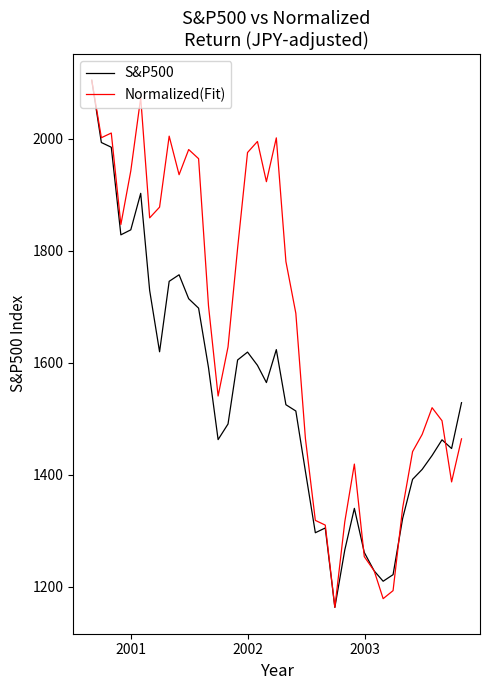

Which series has the largest total across all categories?

Normalized(Fit)